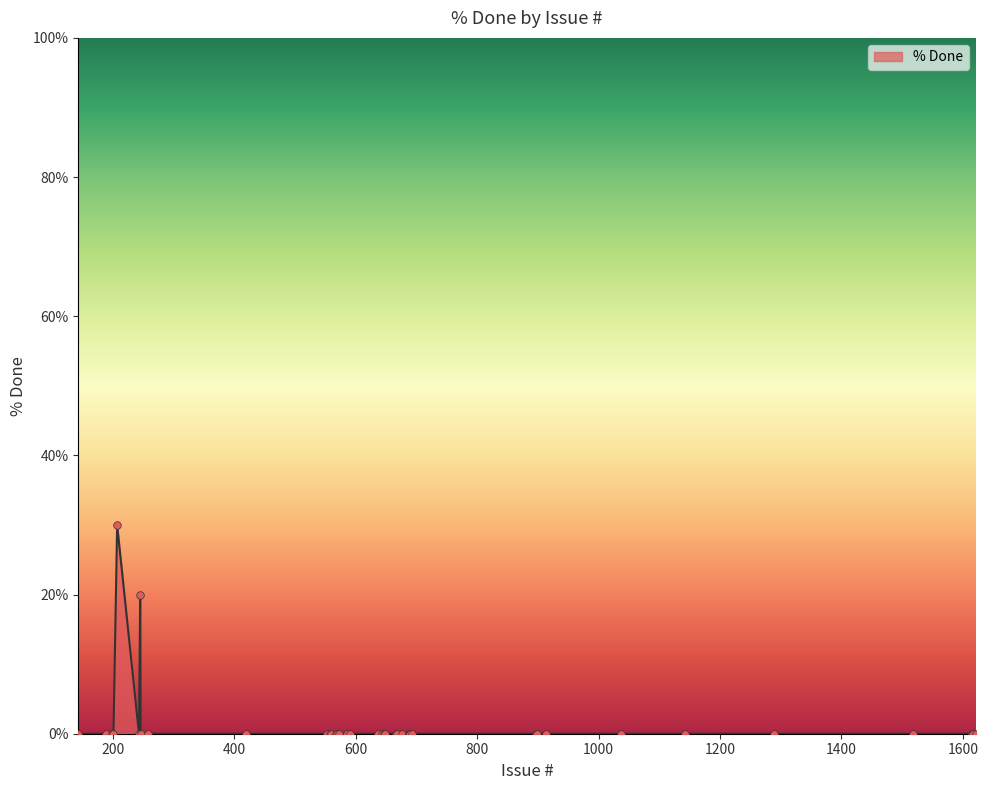

What is the difference between the maximum and minimum values?

30